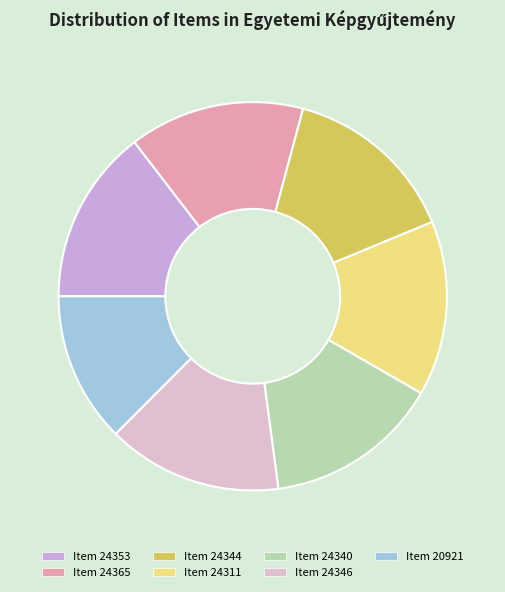

Which slice is the smallest?

Item 20921